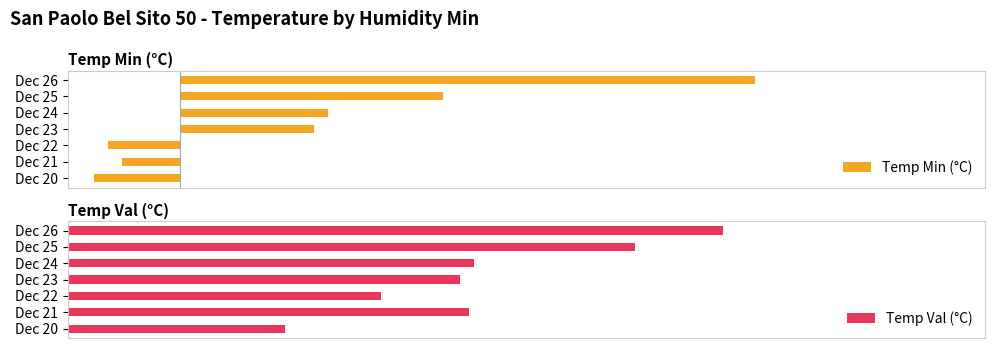

What is the greatest value displayed?

14.2